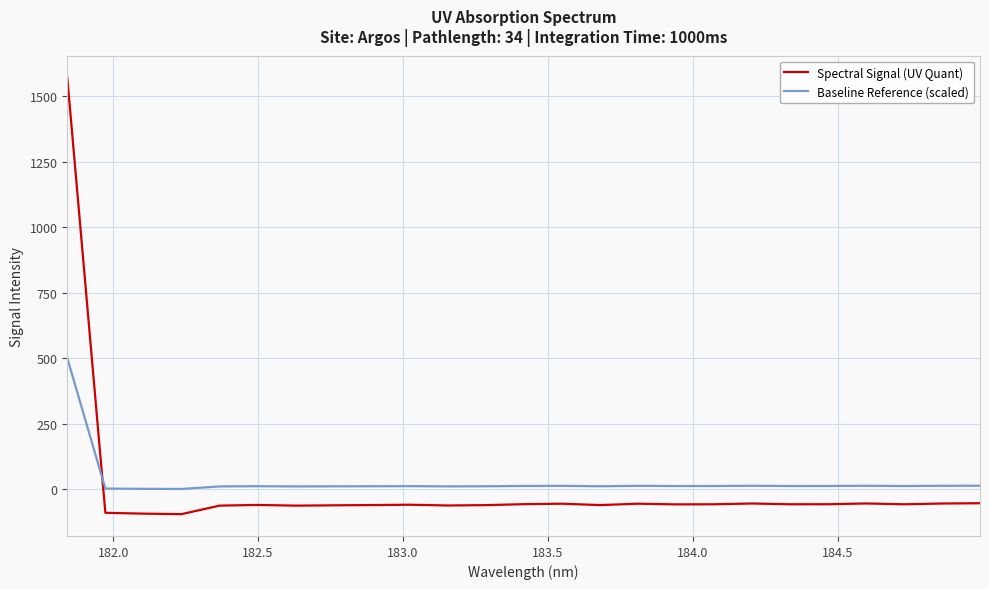

What is the difference between the maximum and minimum values in the Spectral Signal (UV Quant) series?

1666.3